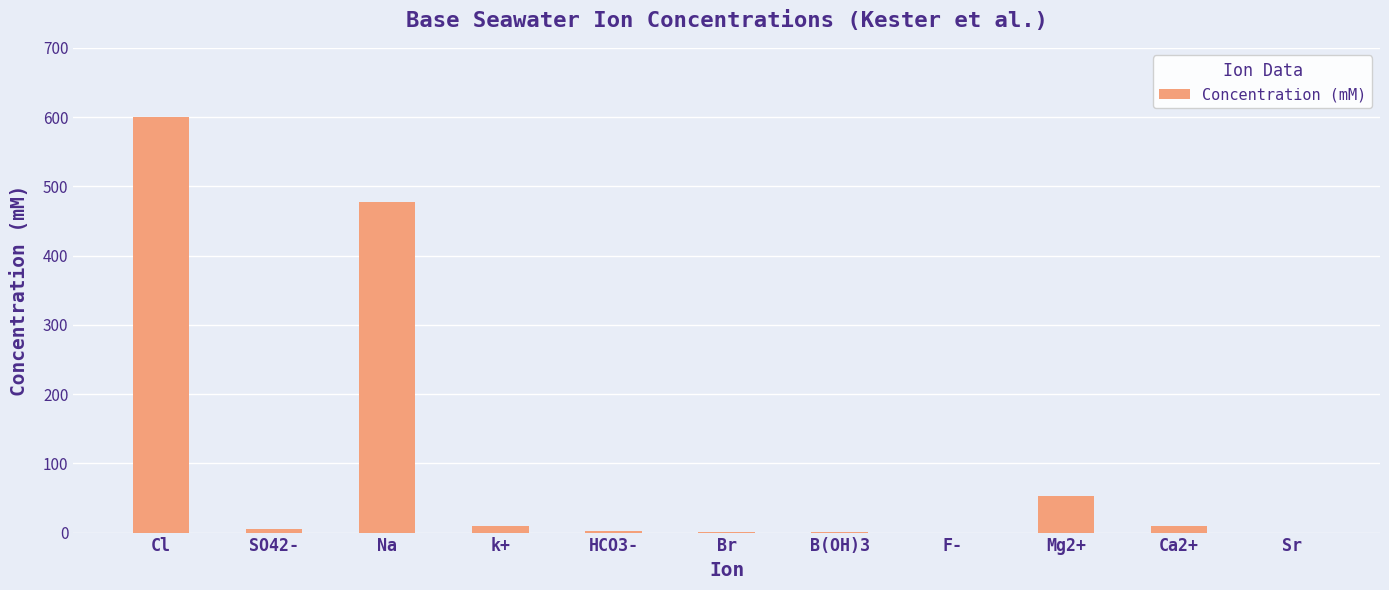

The chart shows a value of 600.0 at Cl. True or false?

True